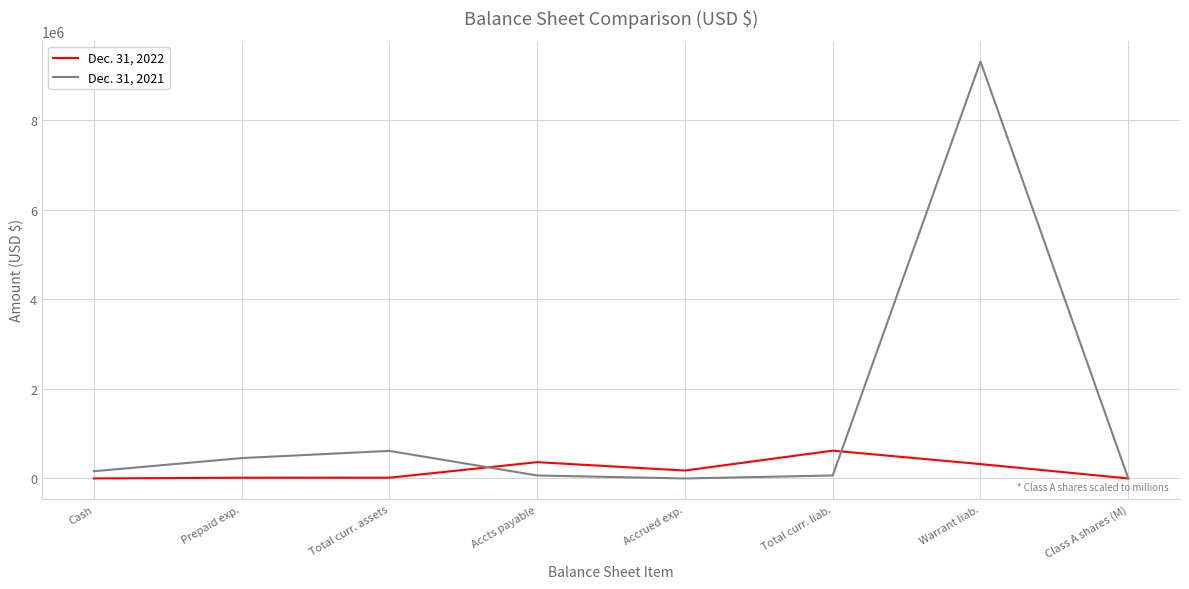

Which series changed the most between Cash and Total curr. assets?

Dec. 31, 2021